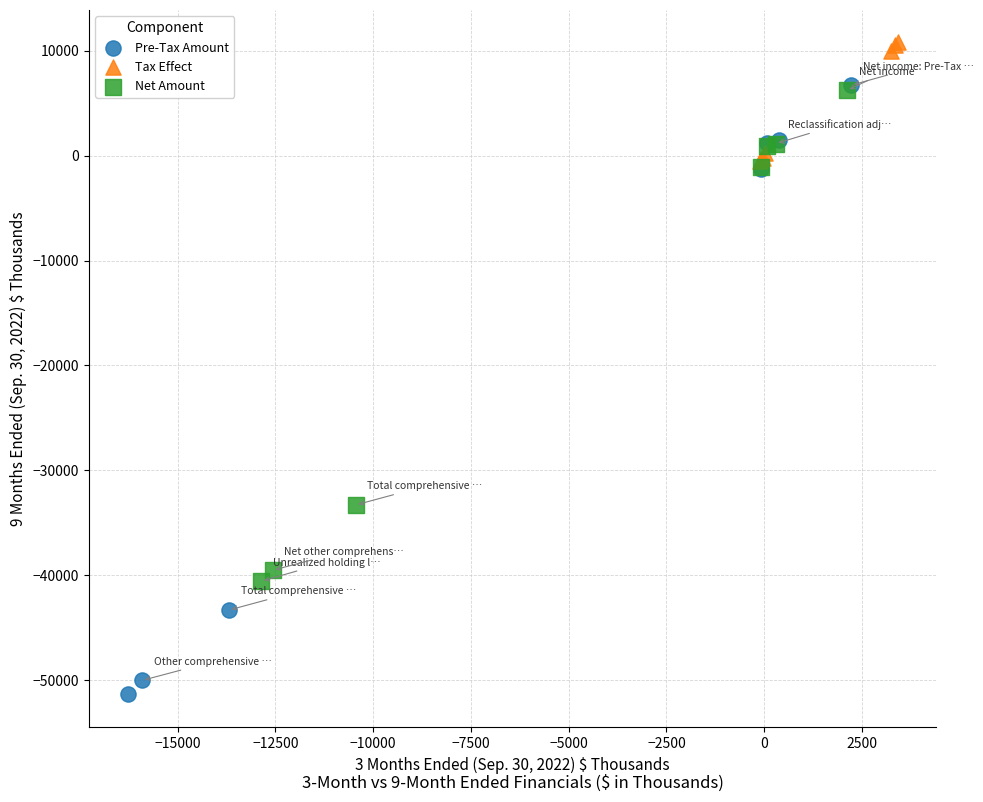

Which series has the widest spread of Y values?

Pre-Tax Amount